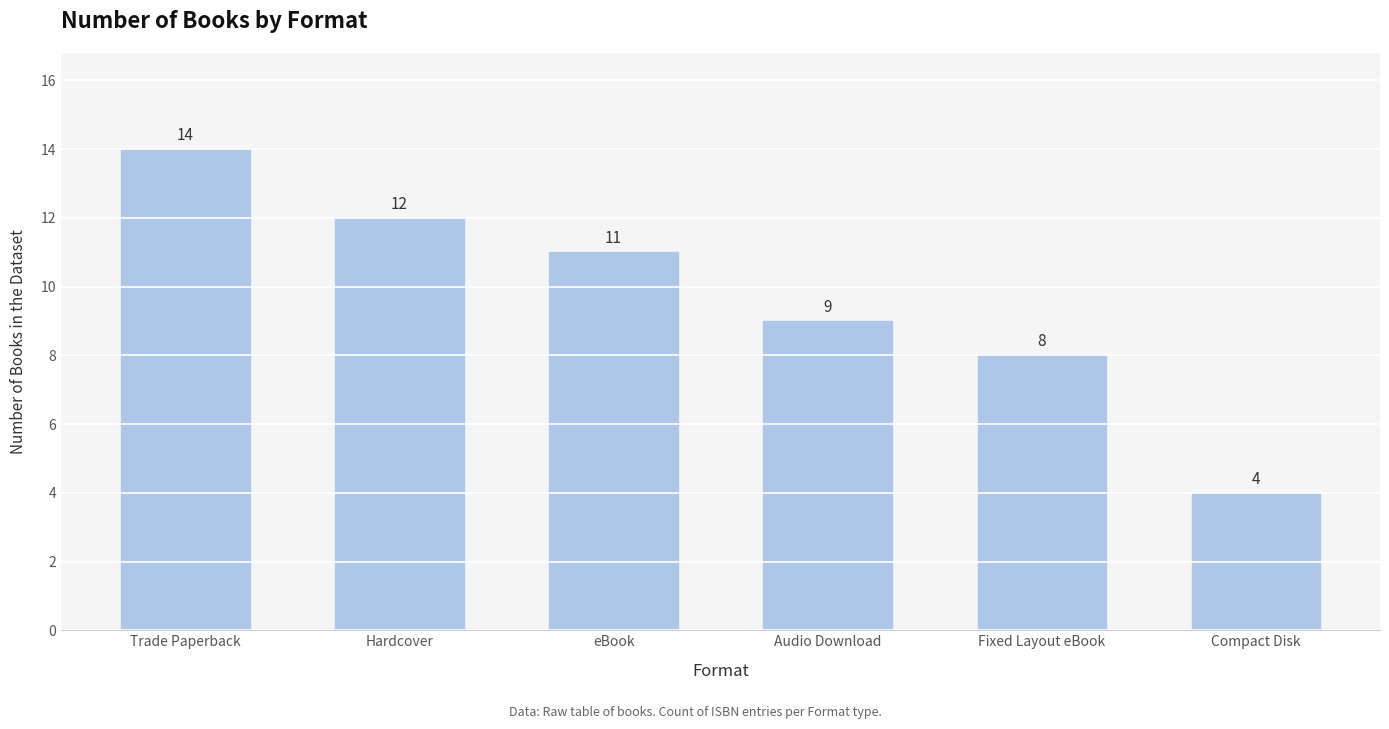

List the labels in order of value, smallest first.

Compact Disk, Fixed Layout eBook, Audio Download, eBook, Hardcover, Trade Paperback